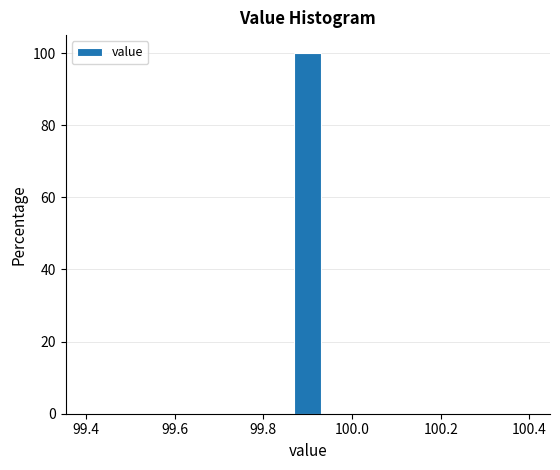

Around what value on the x-axis is the tallest bar? Give the approximate position of its centre, as read against the axis.

99.90